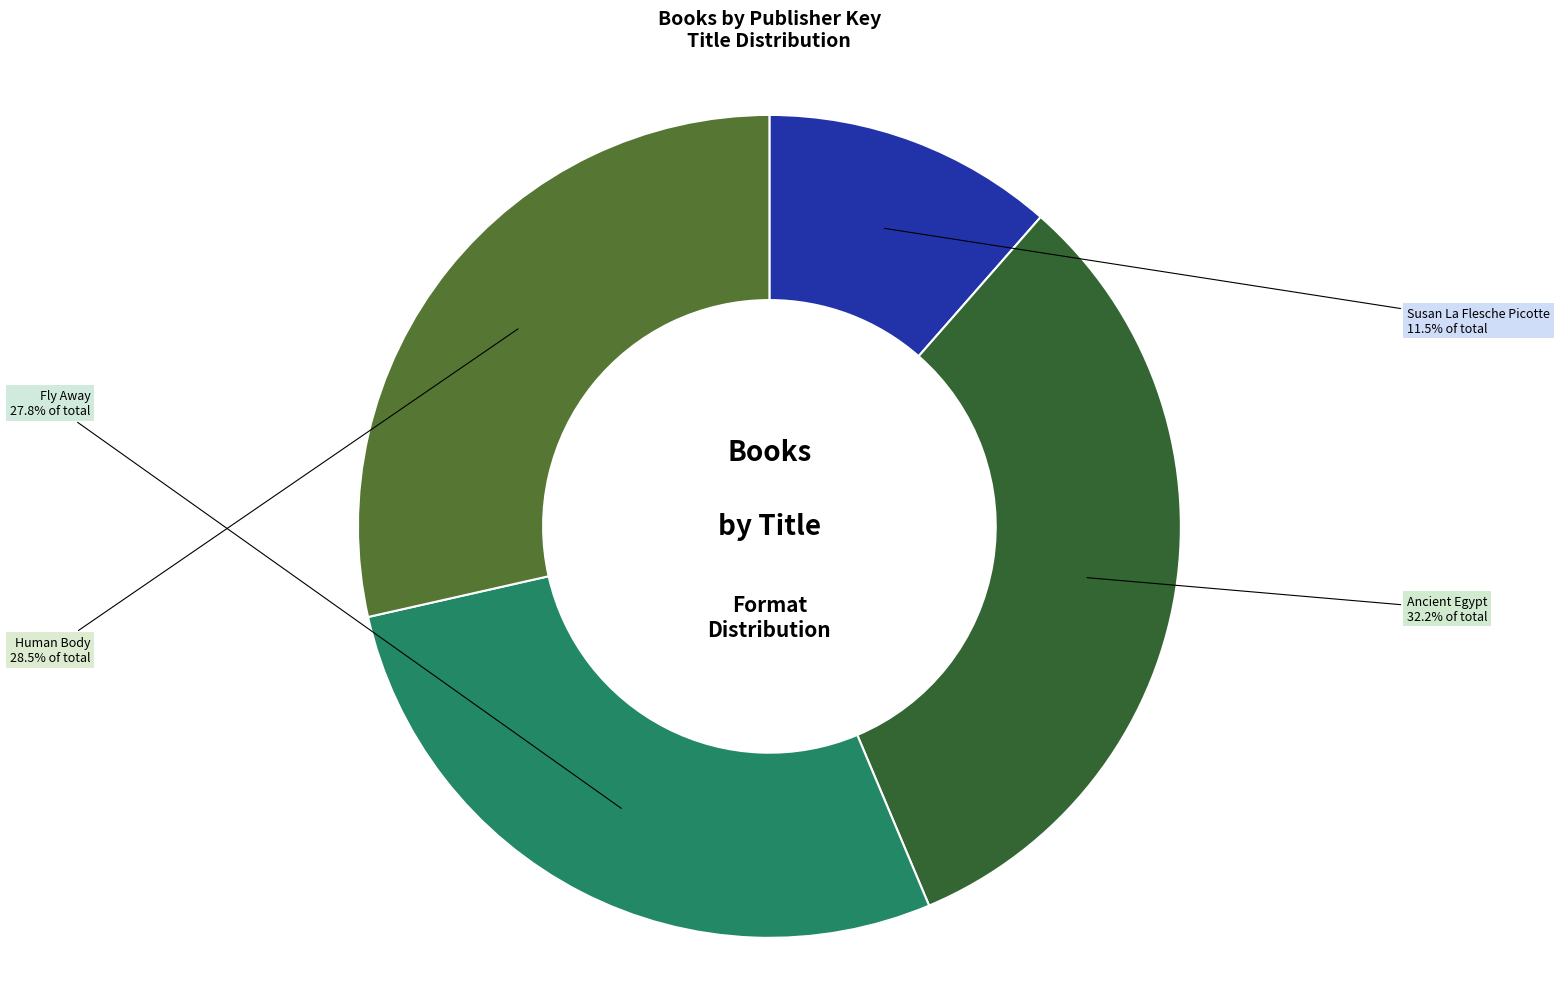

Which category has the biggest portion of the pie?

Ancient Egypt